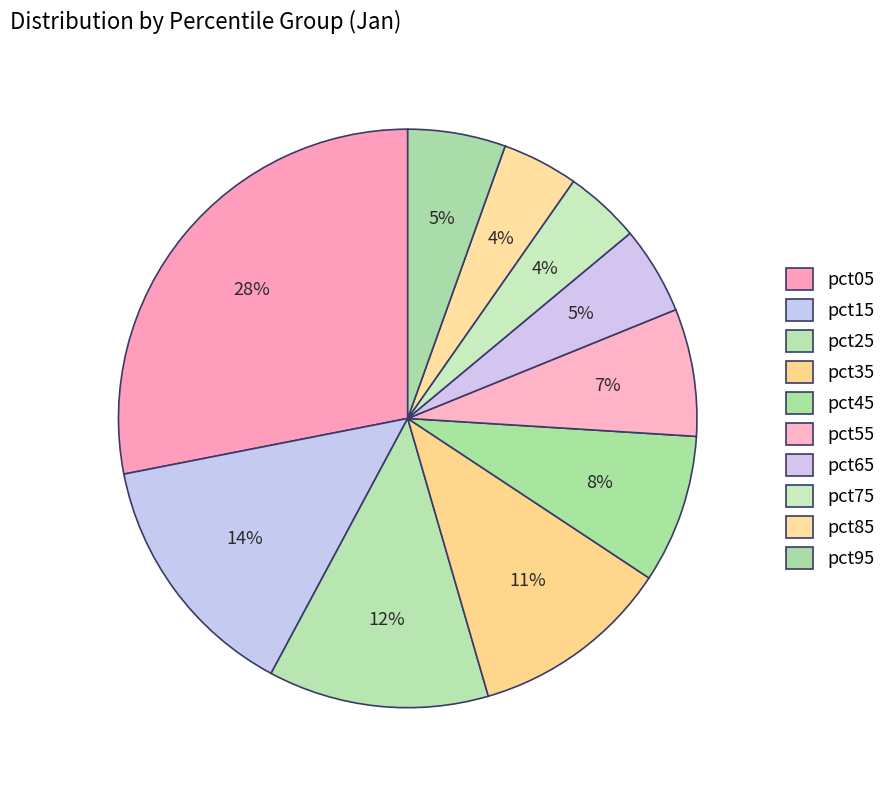

How many slices are in this pie chart?

10